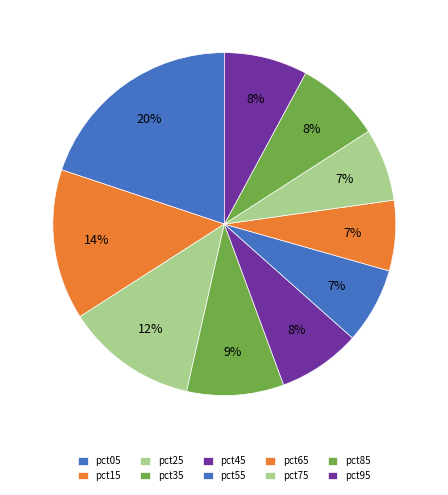

Is it true that pct25 is 26% of the pie?

False